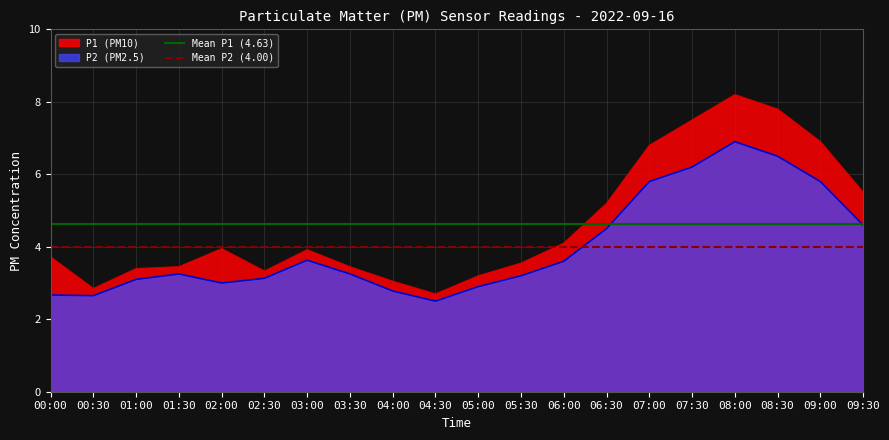

True or false: Mean P1 (4.63) has a value of 4.6 at 00:00.

True